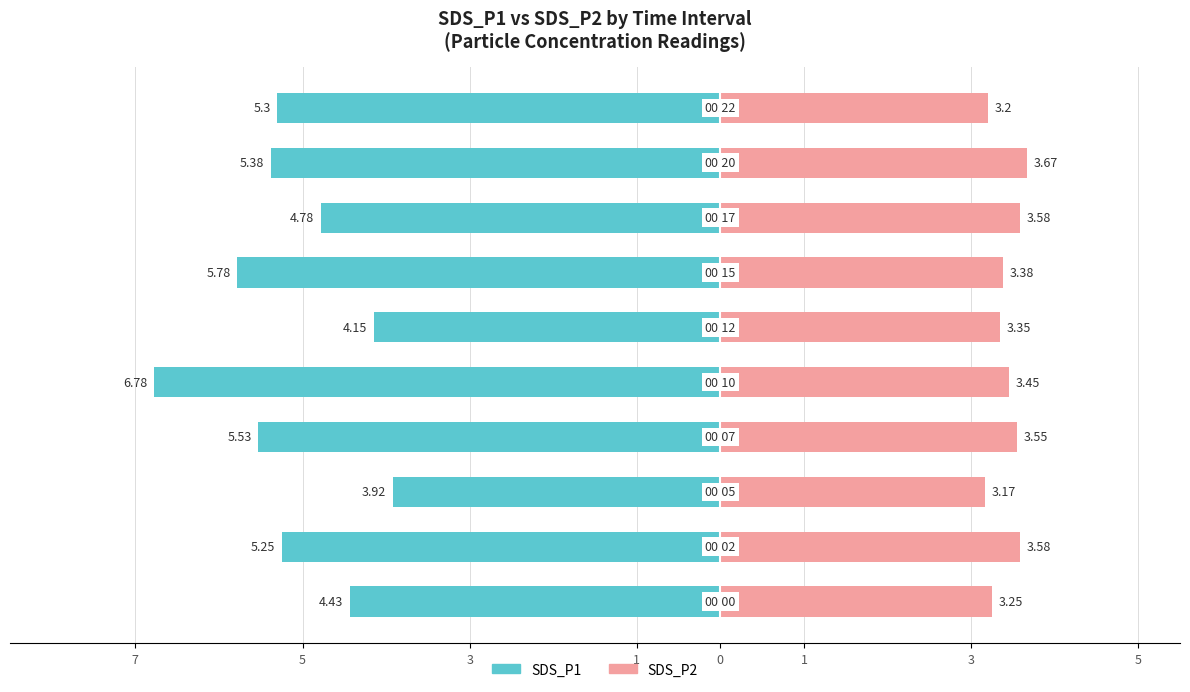

The value of SDS_P1 at 1 is -4.2. True or false?

True